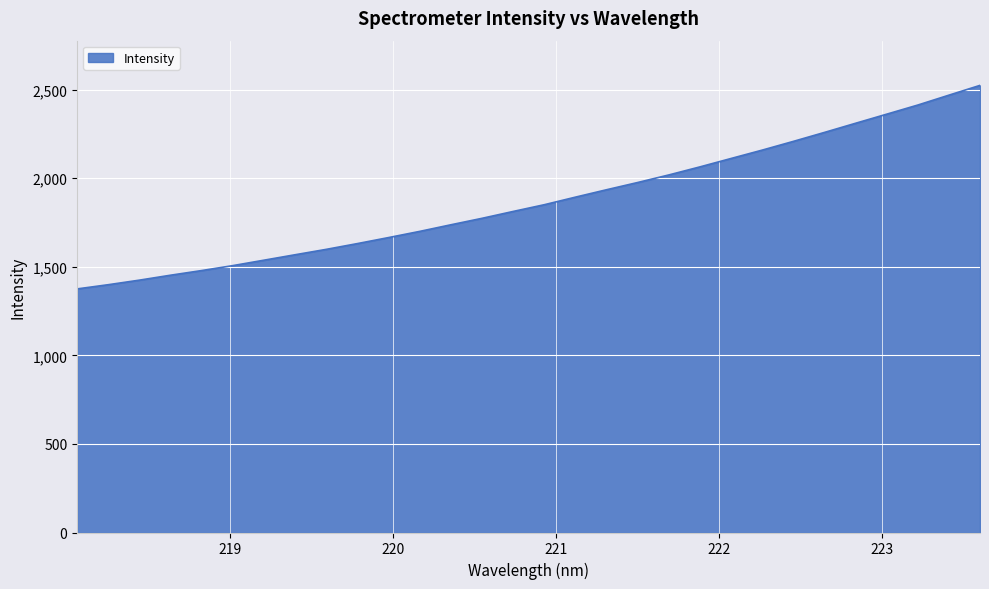

What is the minimum value shown in the chart?

1375.1